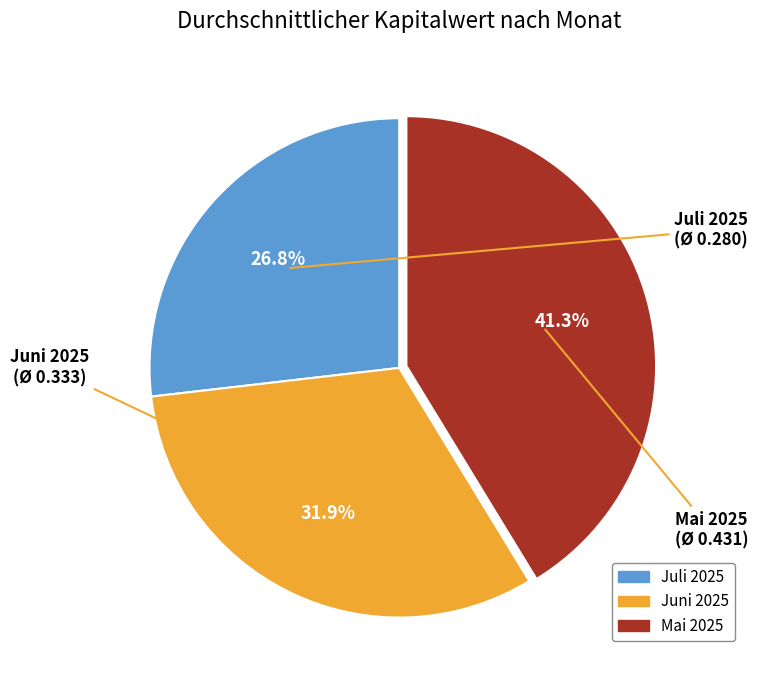

How many slices are in this pie chart?

3